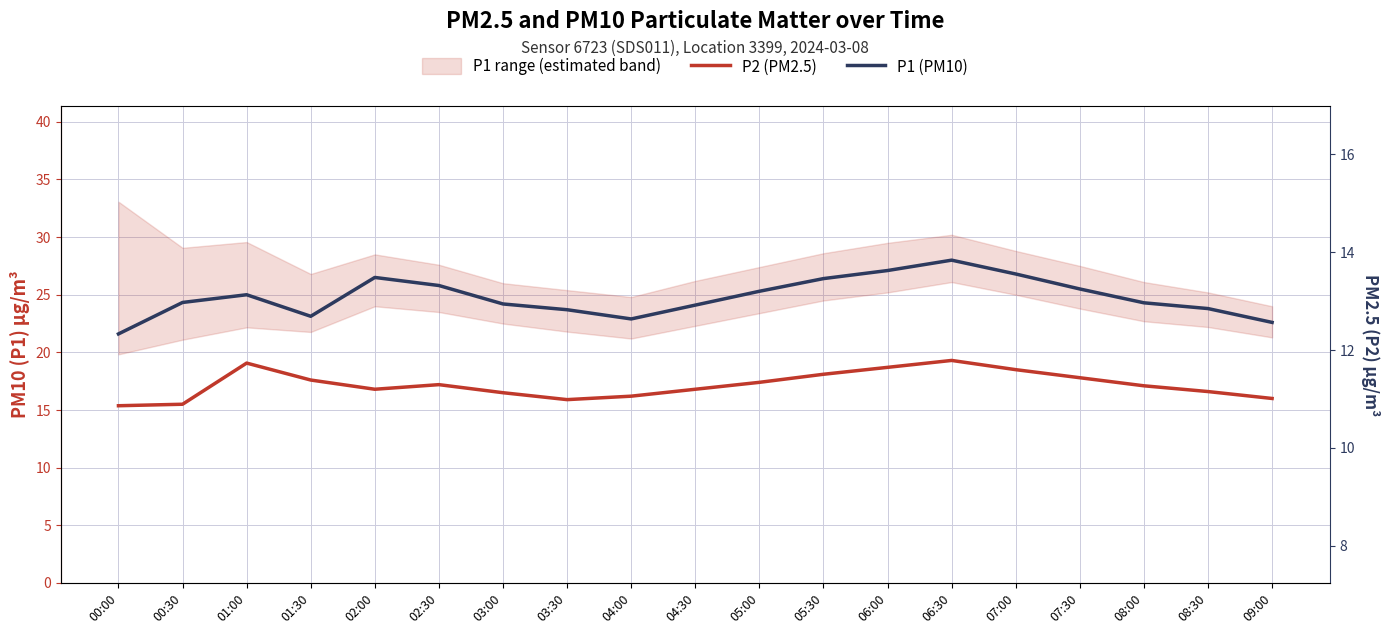

Is it true that P2 (PM2.5) equals 8.6 at 07:30?

False